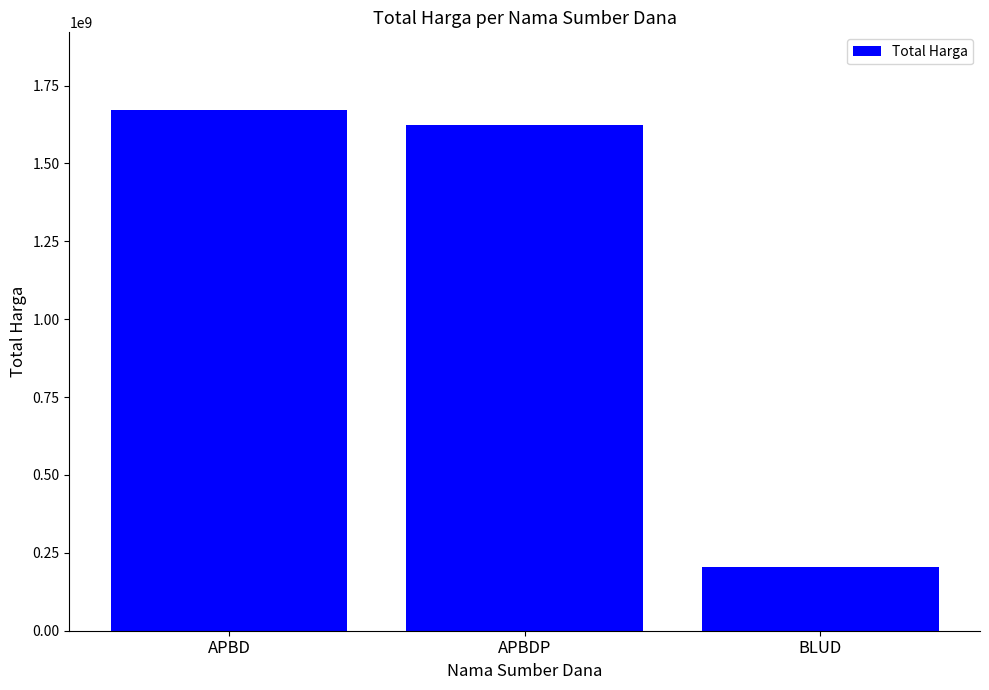

What is the label of the 3rd bar from the left?

BLUD